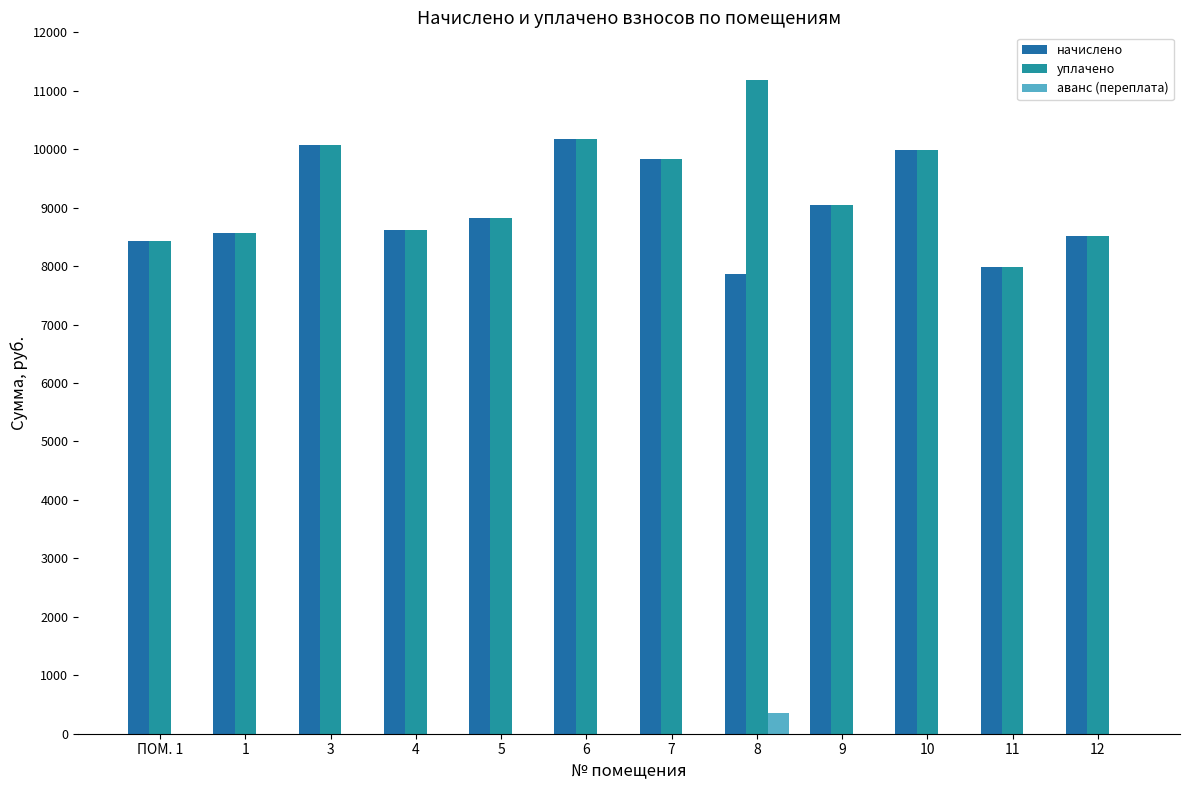

How many groups of bars are there?

12